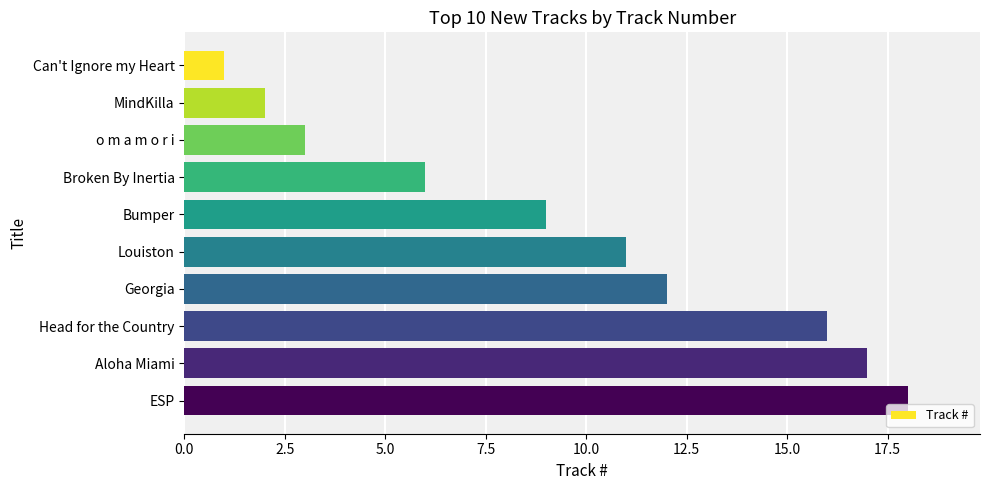

The chart shows a value of 6 at Broken By Inertia. True or false?

True